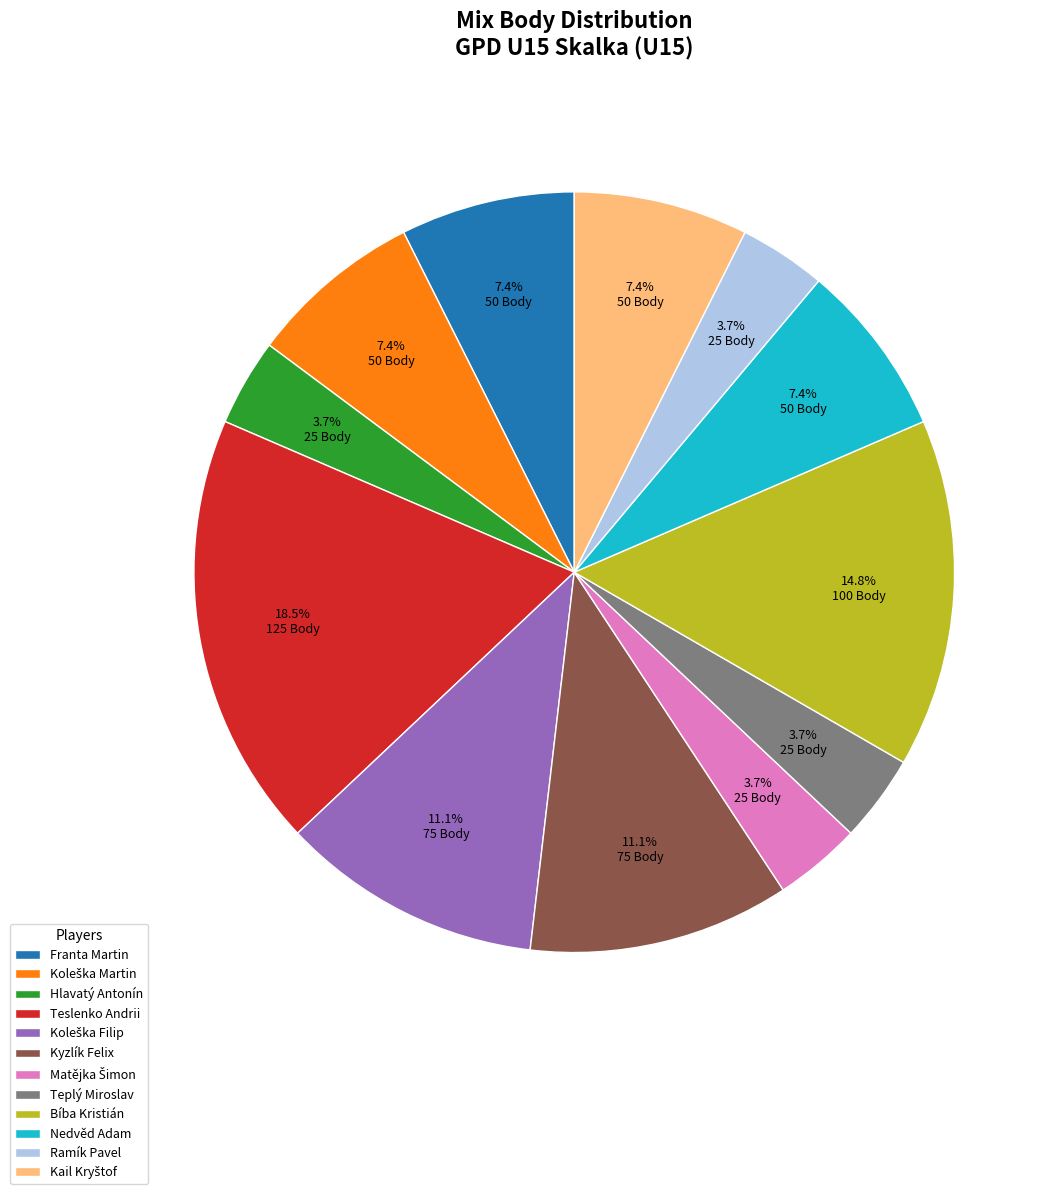

Is the sum of Teslenko Andrii and Teplý Miroslav greater than half?

No